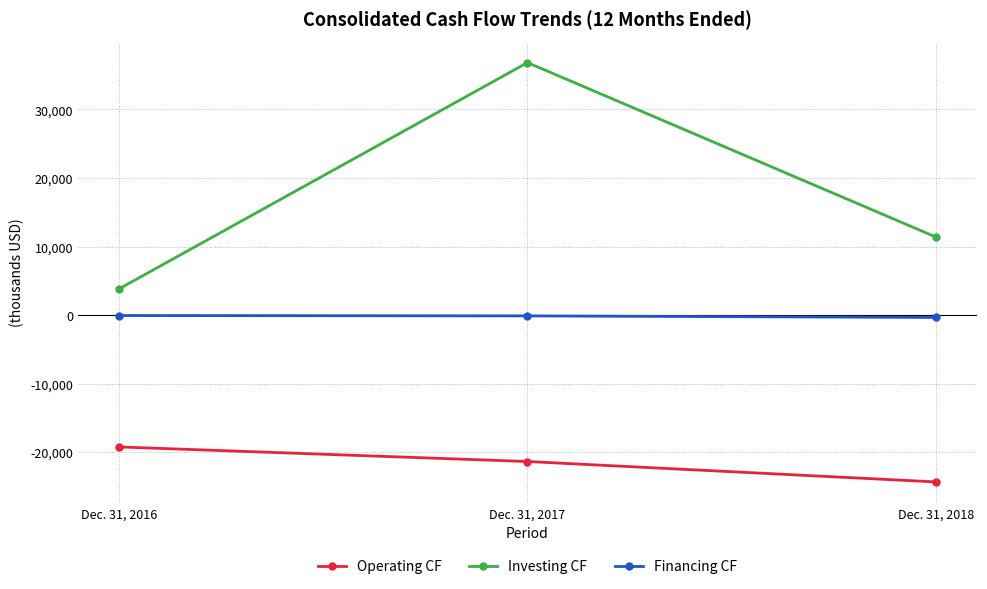

Is this an area chart (filled region under the line)?

No